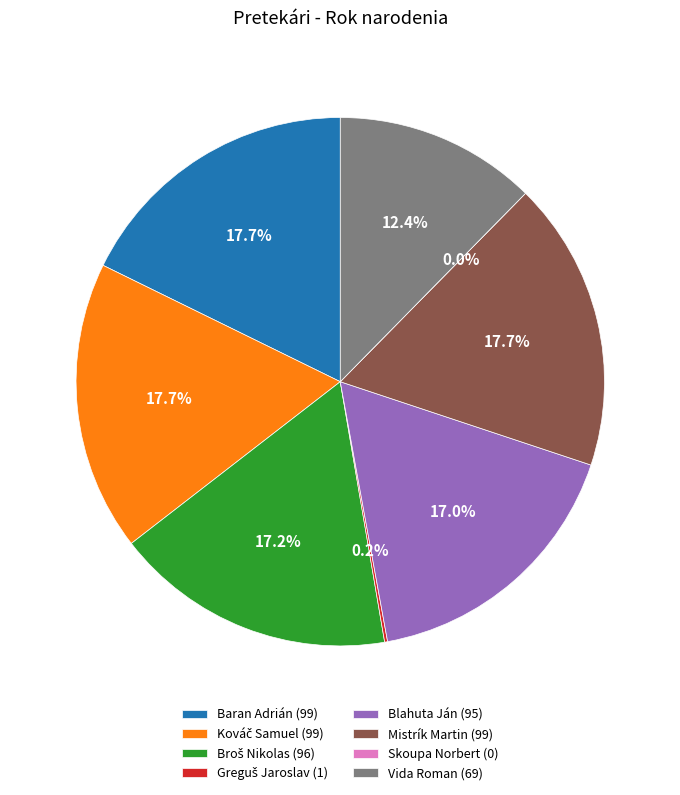

Count the number of slices in the pie.

8